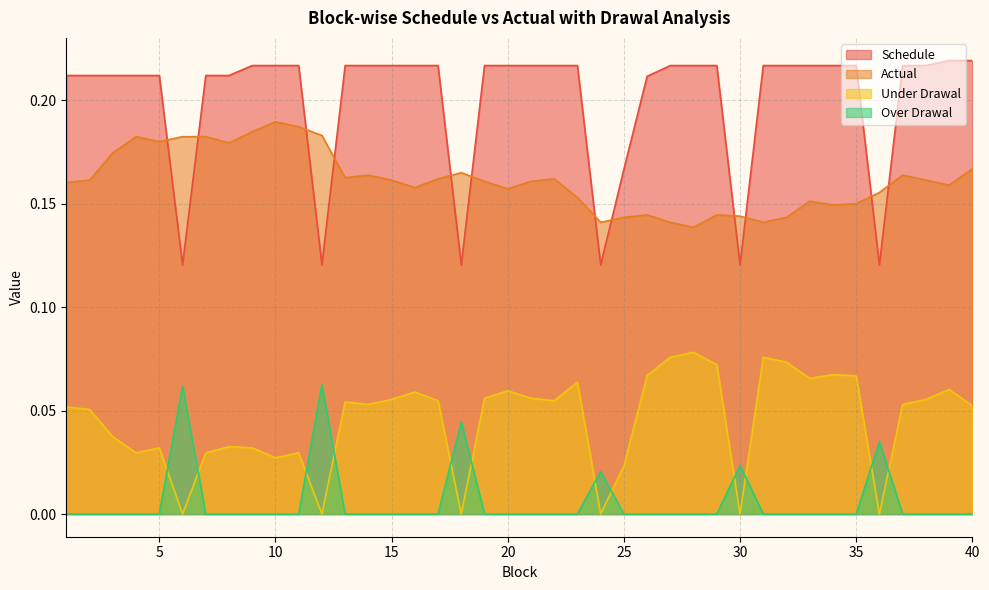

The Actual series shows 0.1 at 7. True or false?

False